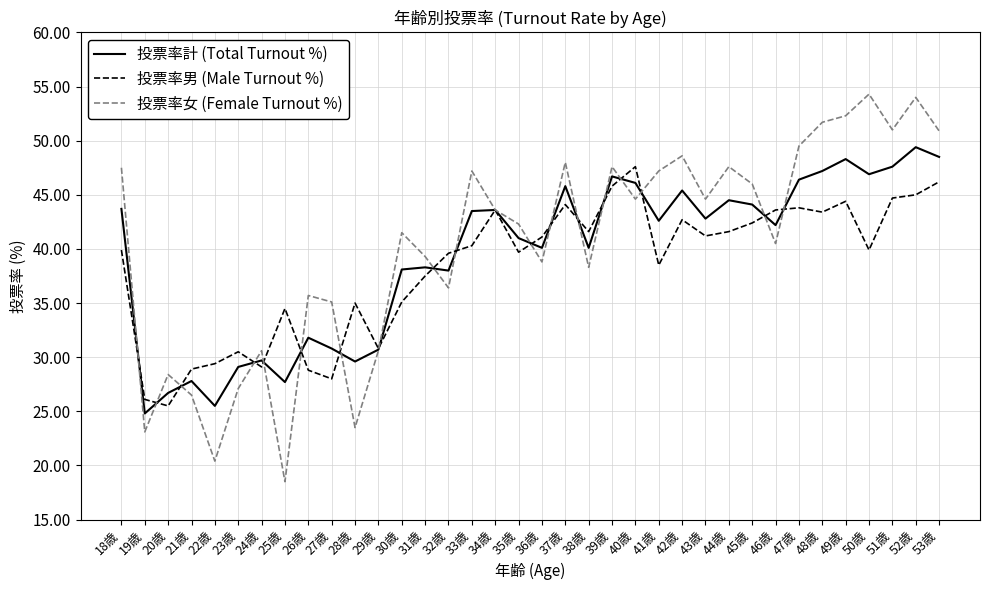

What is the approximate value of 投票率女 (Female Turnout %) at 34歳?

43.6